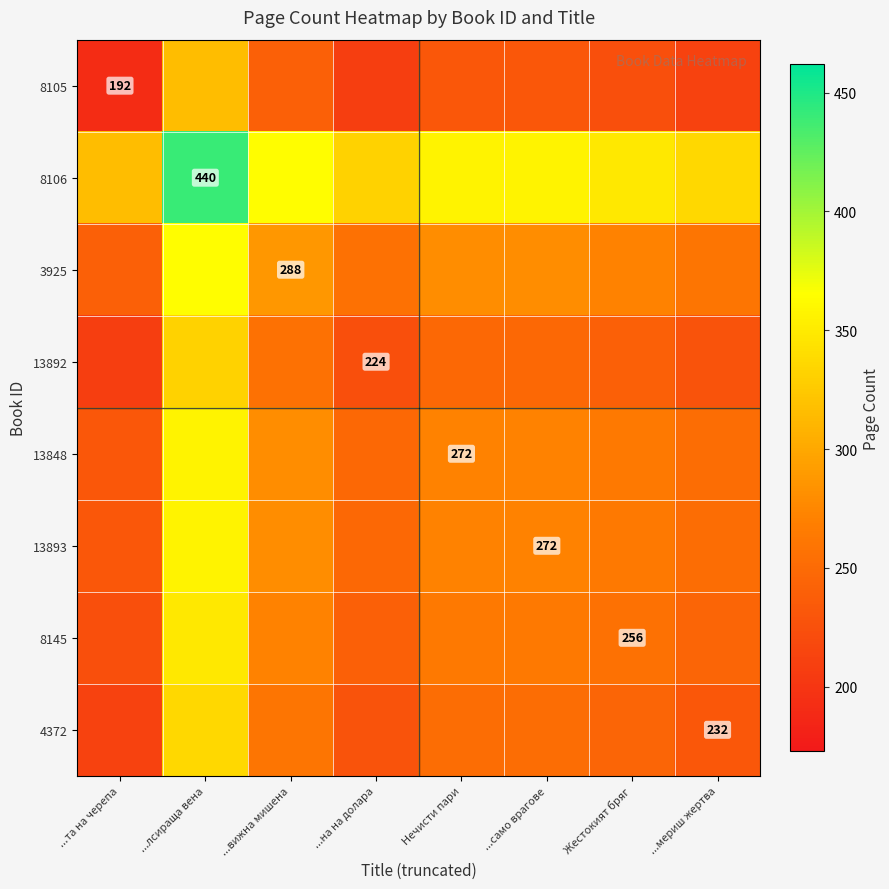

Is it true that 13893 equals 272 at ...само врагове?

True